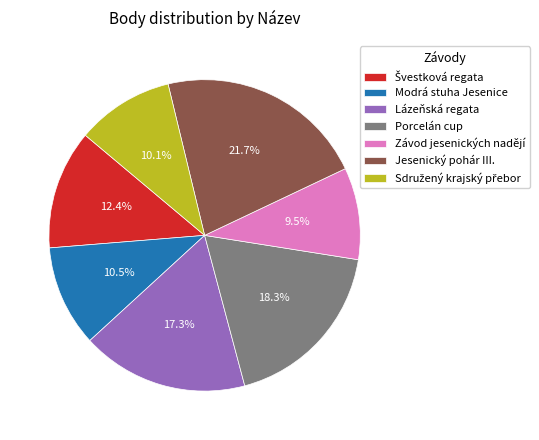

Which has a higher value, Jesenický pohár III. or Závod jesenických nadějí?

Jesenický pohár III.